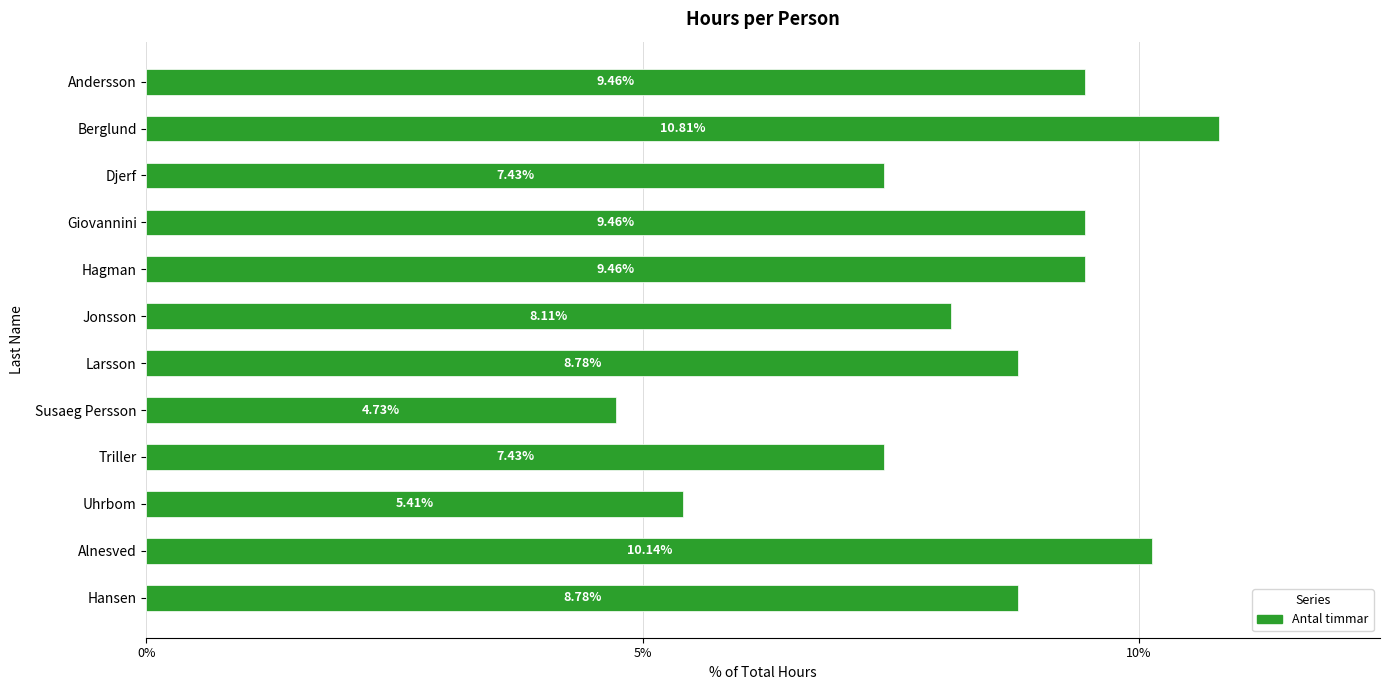

At which category does the chart reach its minimum across all series?

Susaeg Persson